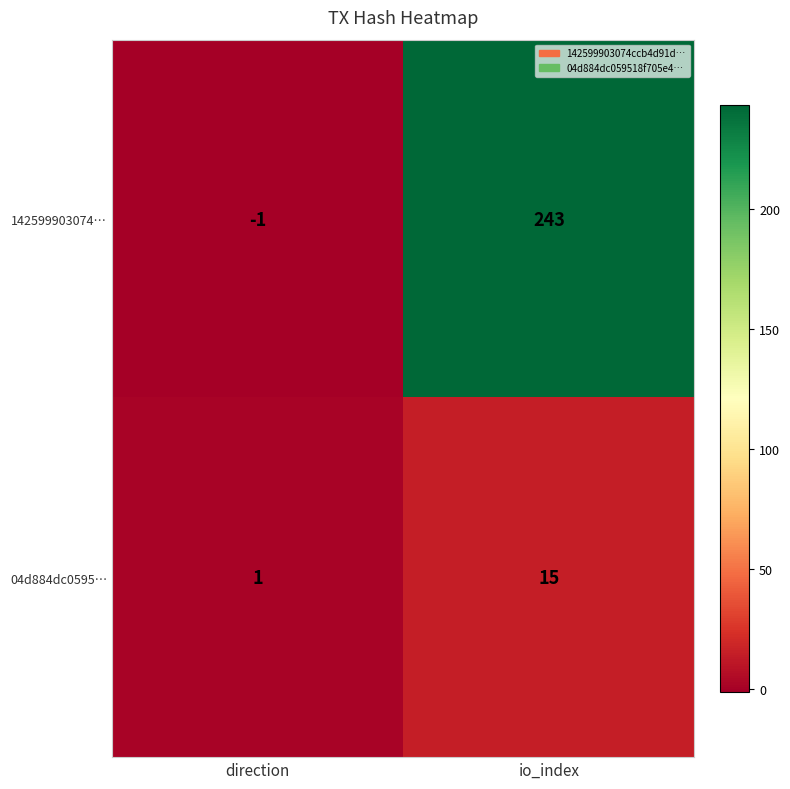

What is the sum of the 142599903074… values at direction and io_index?

242